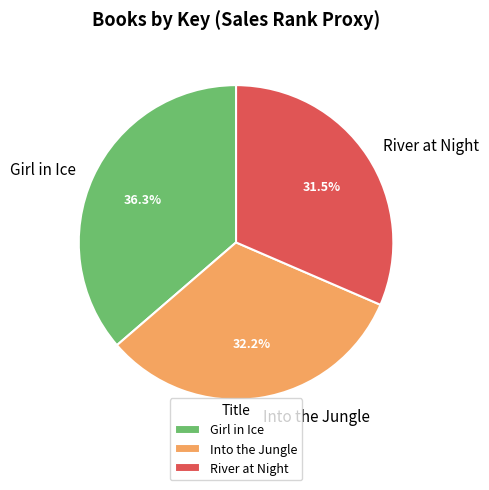

How many slices are in this pie chart?

3